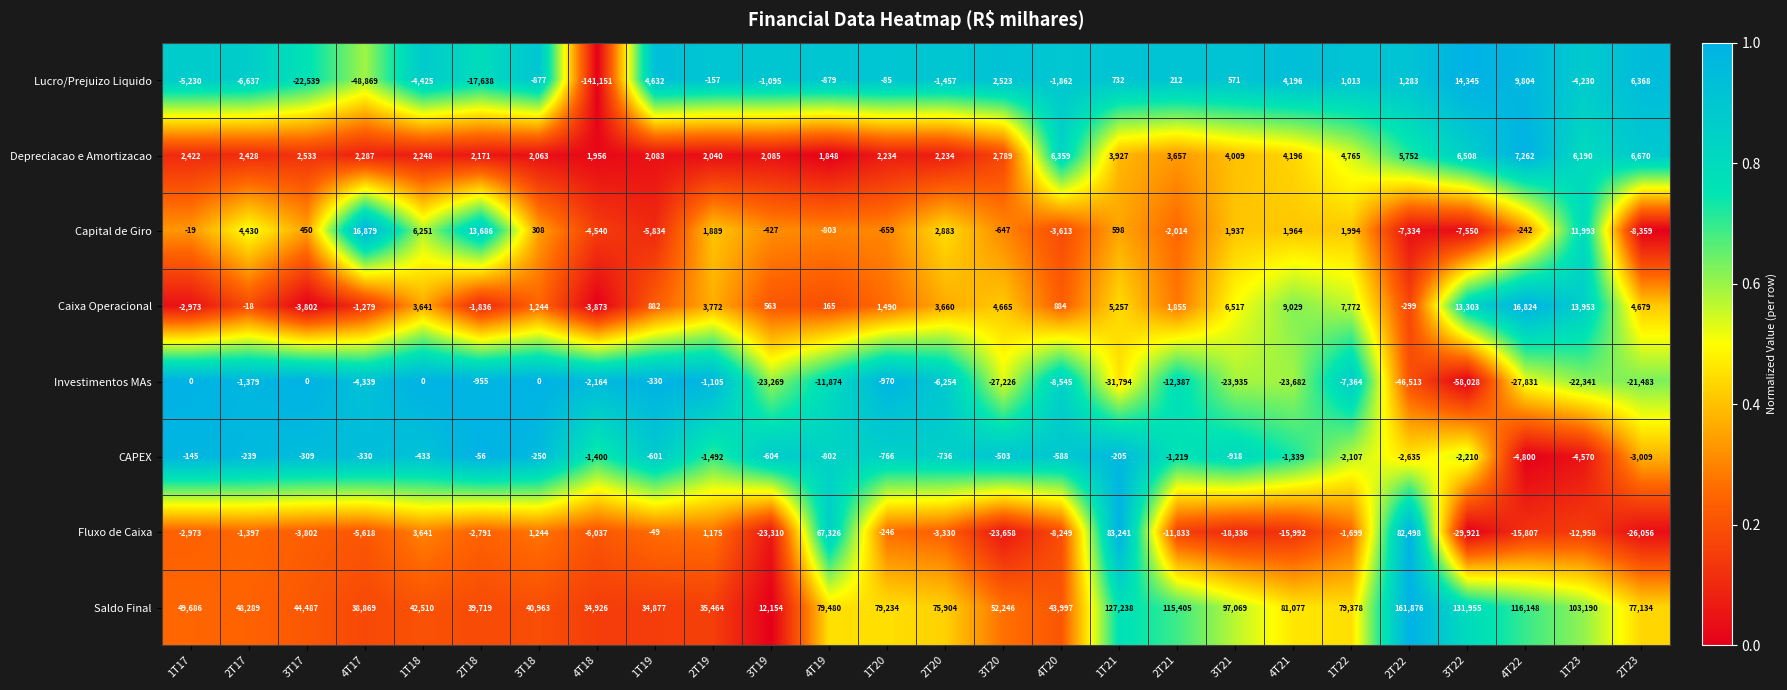

Which series has the largest total across all categories?

Saldo Final